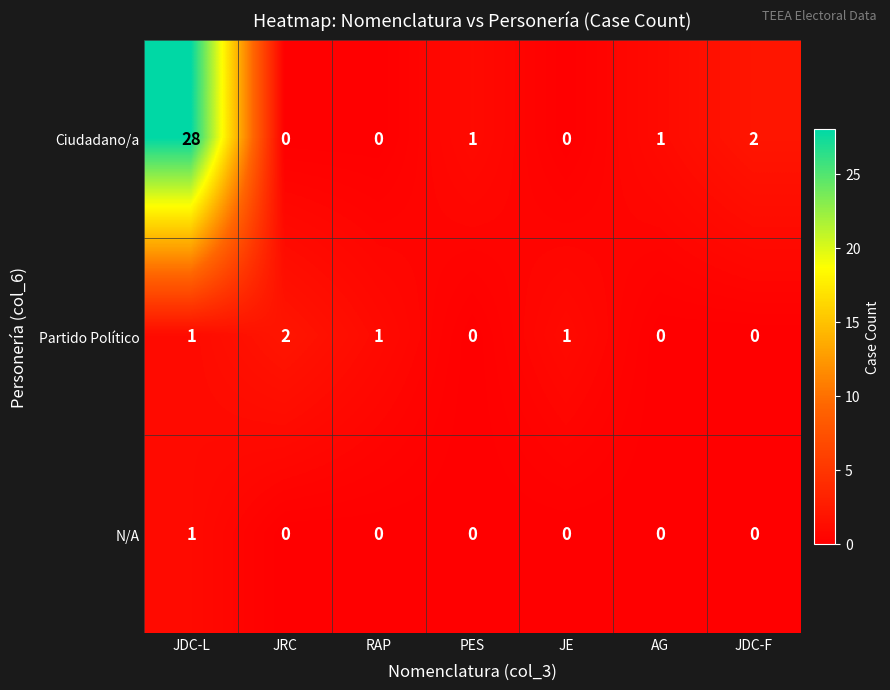

What is the difference between the maximum and minimum values in the Ciudadano/a series?

28